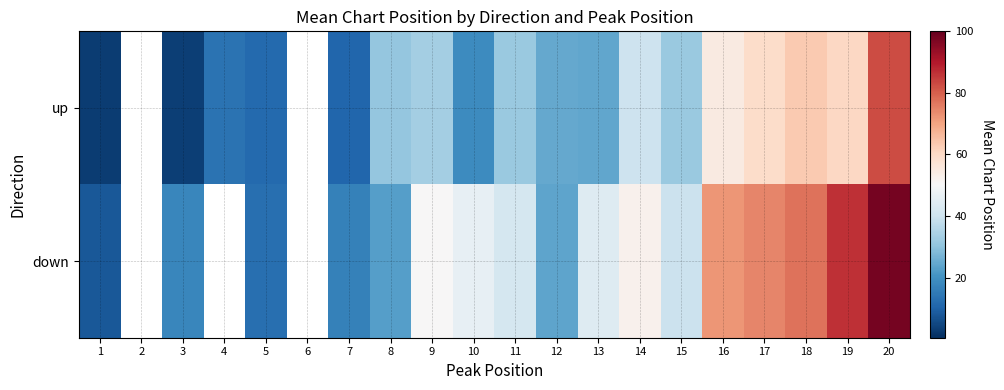

True or false: down has a value of 50.0 at 9.

True